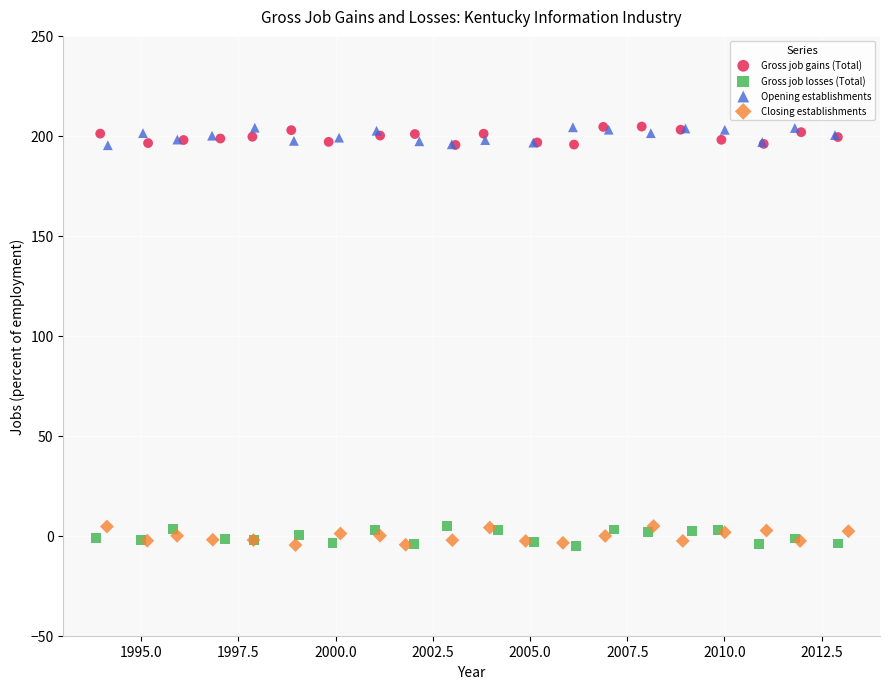

What are all the series names shown in the legend?

Gross job gains (Total), Gross job losses (Total), Opening establishments, Closing establishments